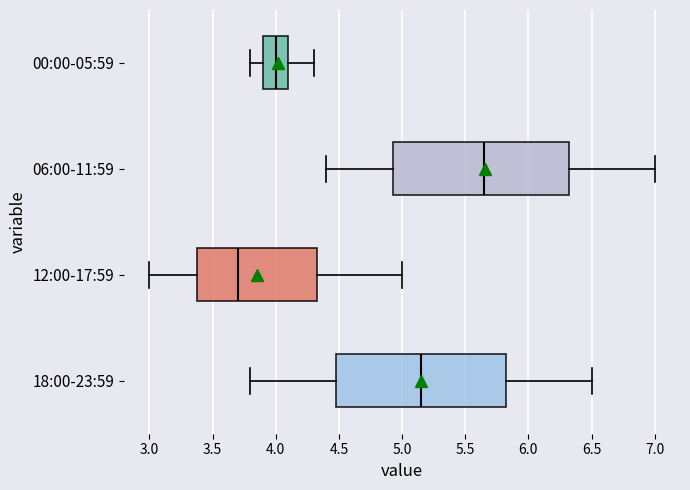

Reading bottom to top, transcribe this box plot: for each box, give where its median line is, the range the box spans, and where its two whiskers end, as read against the x-axis. The values are not printed on the chart, so give them approximately, as read against the axis.

18:00-23:59: median 5.15, box 4.50 to 5.85, whiskers 3.80 to 6.50
12:00-17:59: median 3.70, box 3.40 to 4.35, whiskers 3.00 to 5.00
06:00-11:59: median 5.65, box 4.95 to 6.35, whiskers 4.40 to 7.00
00:00-05:59: median 4.00, box 3.90 to 4.10, whiskers 3.80 to 4.30